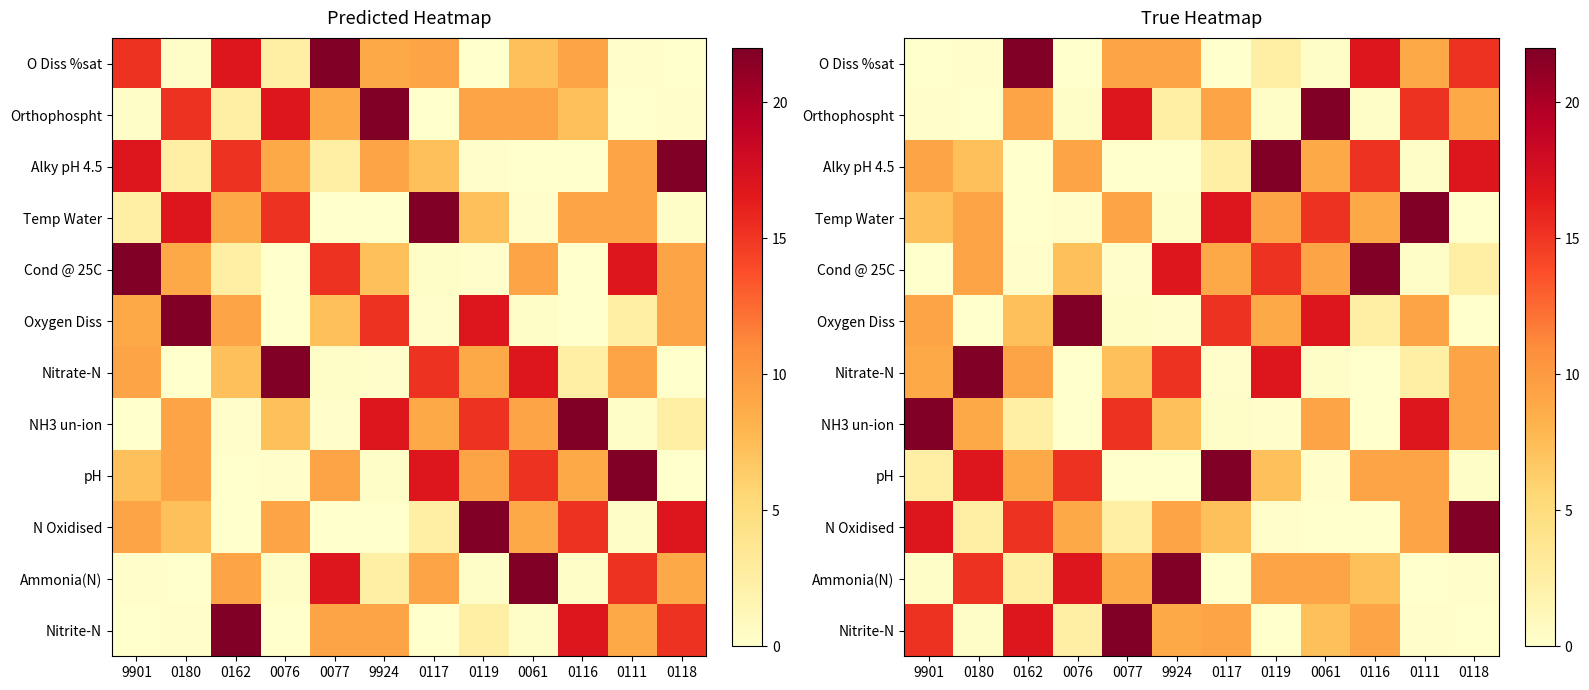

The value of Cond @ 25C at 0119 is 15.2. True or false?

True